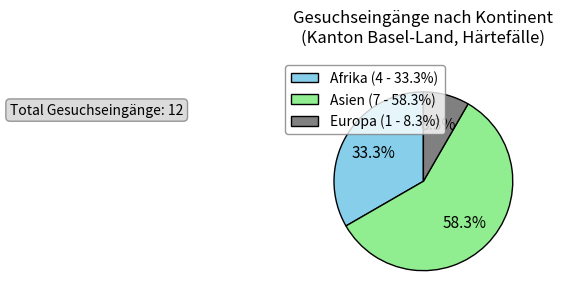

How many segments does this pie chart have?

3